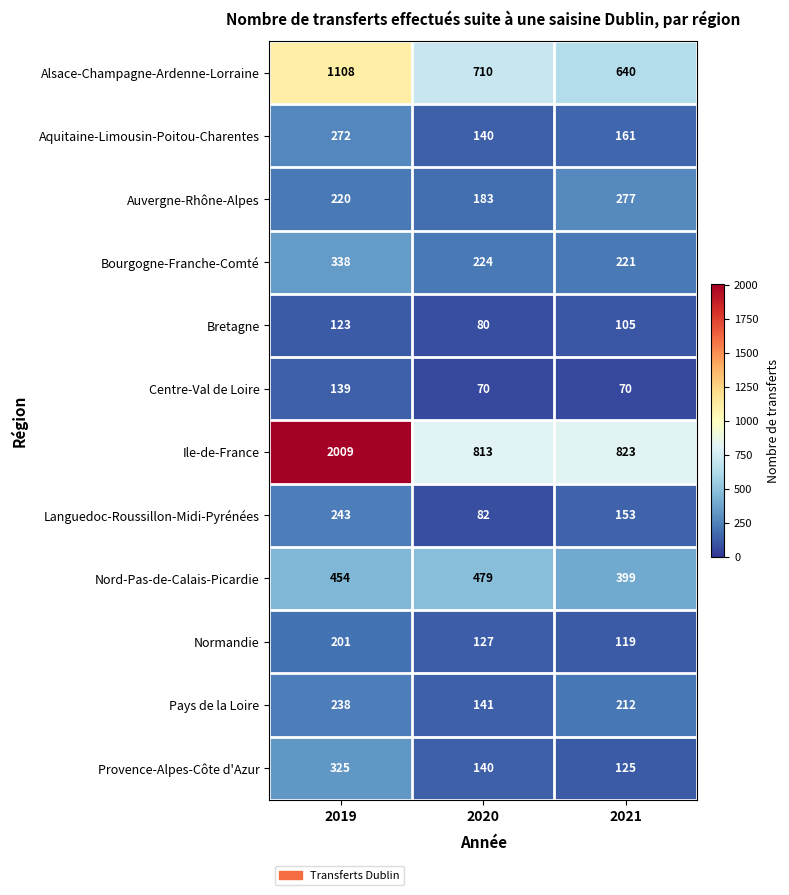

What is the sum of the Languedoc-Roussillon-Midi-Pyrénées values at 2019 and 2020?

325